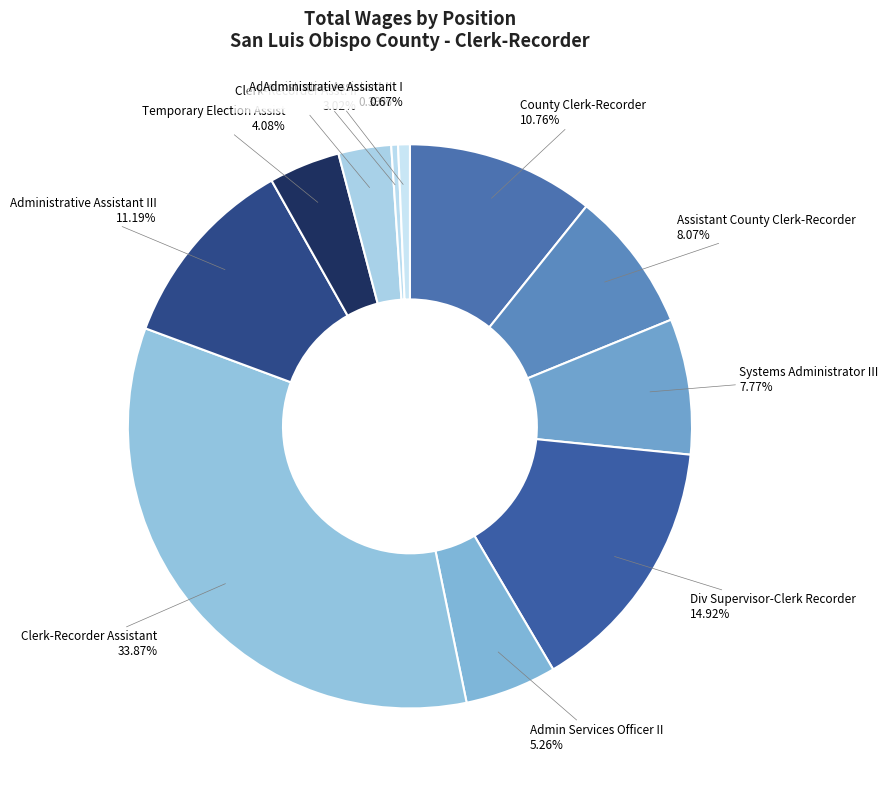

Between Clerk-Recorder Asst. II and Systems Administrator III, which is larger?

Systems Administrator III